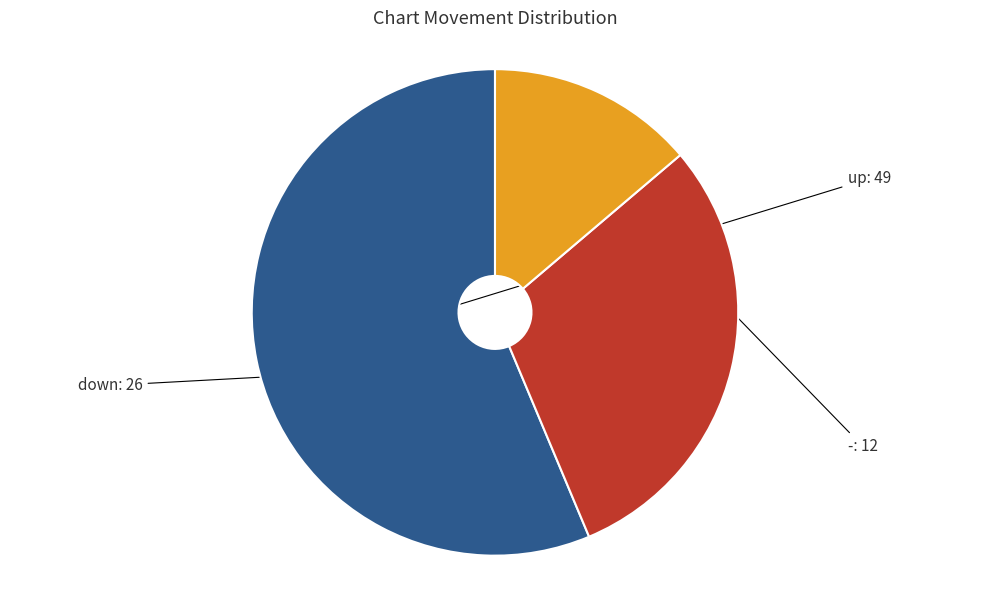

Does any single category account for the majority?

Yes